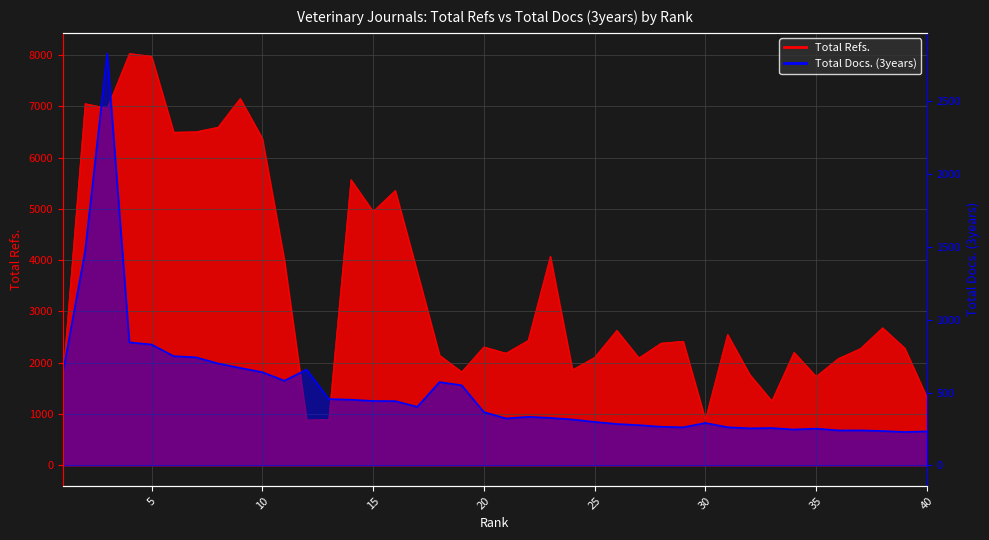

At which category does Total Docs. (3years) reach its first local peak?

3